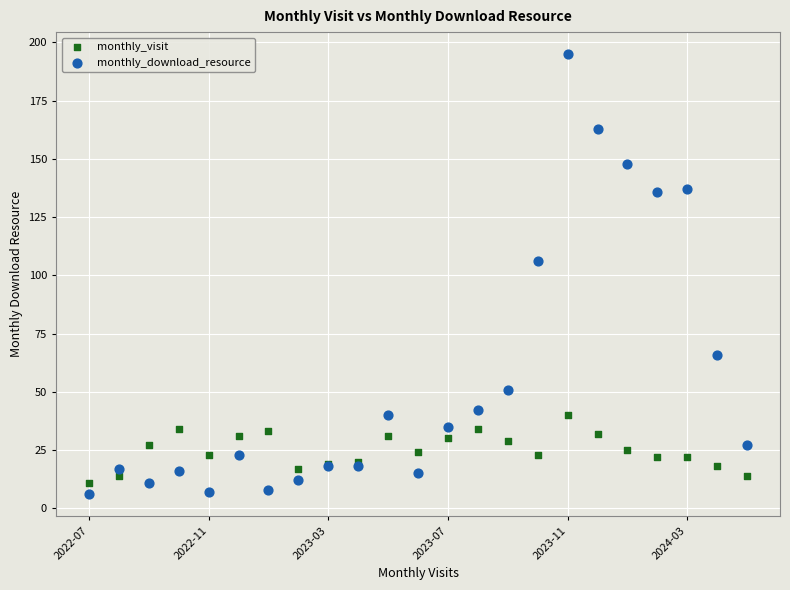

Which series has the largest Y range (max minus min)?

monthly_download_resource